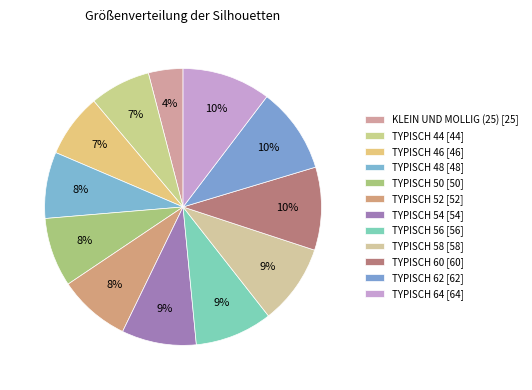

What portion of the pie excludes TYPISCH 62?

90.0%